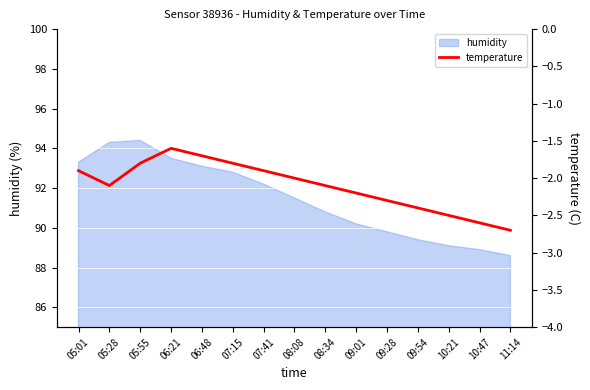

Reading left to right, extract all data points from this chart.

-1.9	-2.1	-1.8	-1.6	-1.7	-1.8	-1.9	-2.0	-2.1	-2.2	-2.3	-2.4	-2.5	-2.6	-2.7